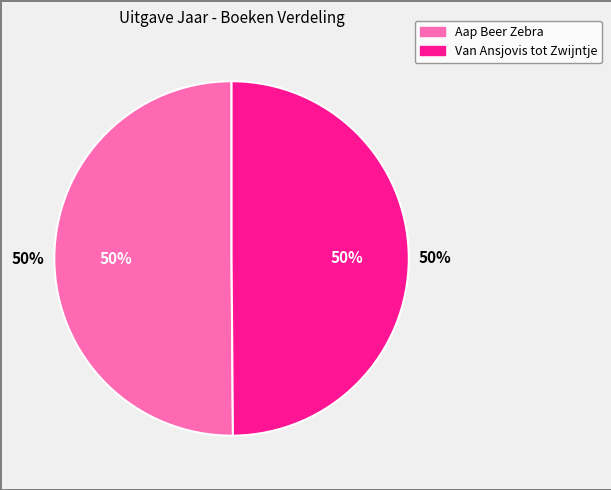

What is the ratio of the value at Aap Beer Zebra to the value at Van Ansjovis tot Zwijntje?

1.0